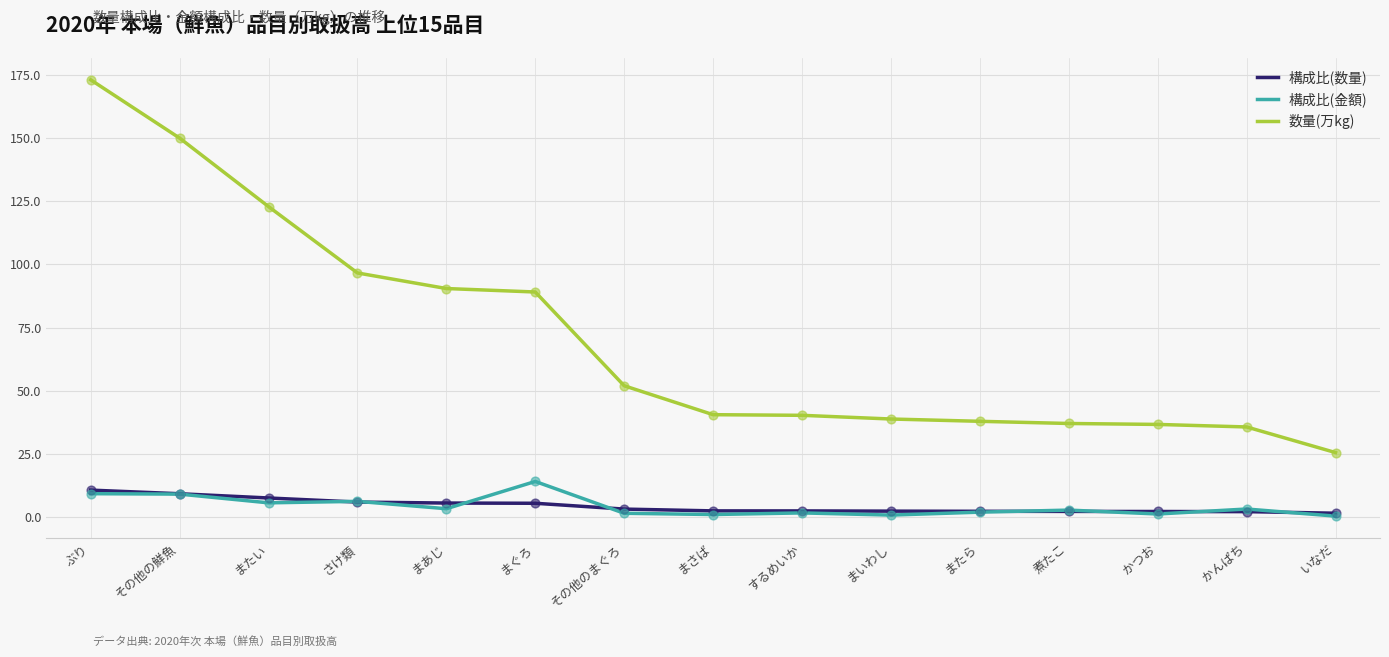

At how many categories does at least one series exceed 157?

1